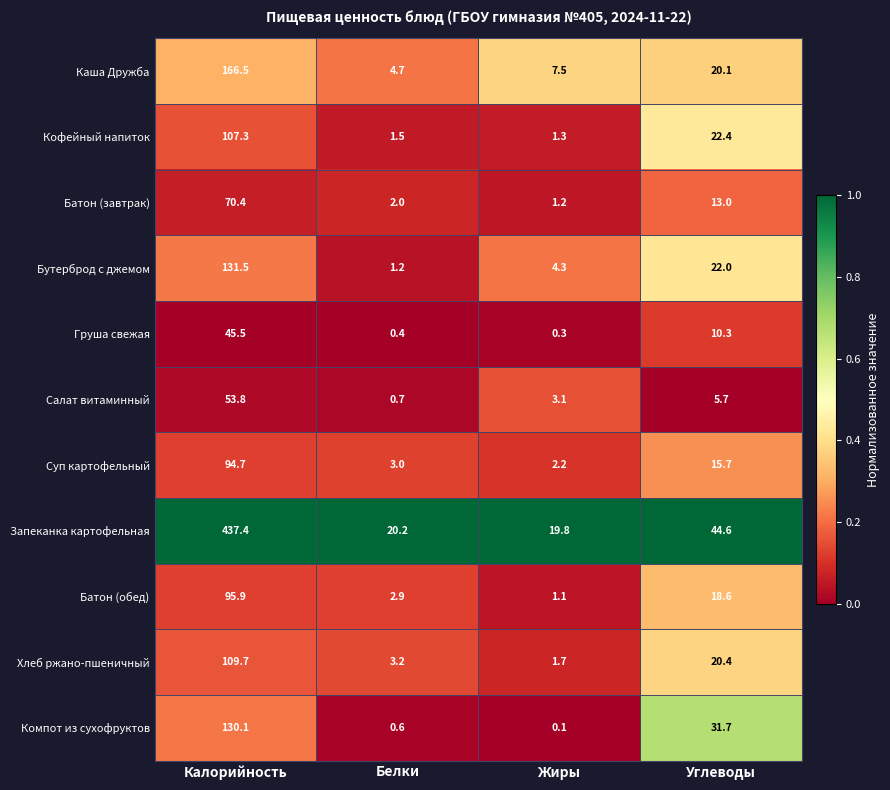

List the series in order of their peak value, highest first.

Запеканка картофельная, Каша Дружба, Бутерброд с джемом, Компот из сухофруктов, Хлеб ржано-пшеничный, Кофейный напиток, Батон (обед), Суп картофельный, Батон (завтрак), Салат витаминный, Груша свежая